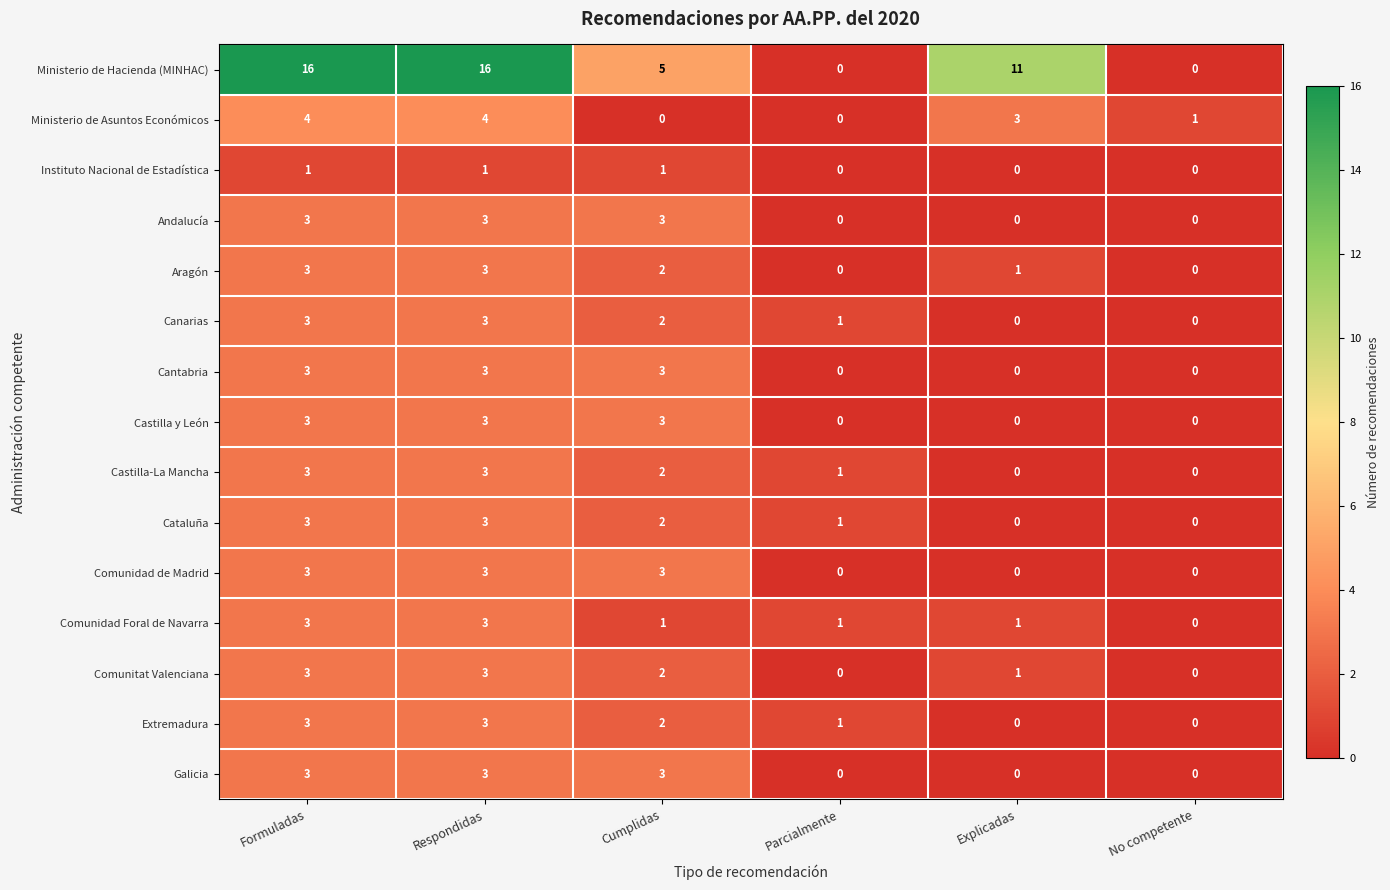

What is the difference between the Cataluña values at No competente and Formuladas?

3